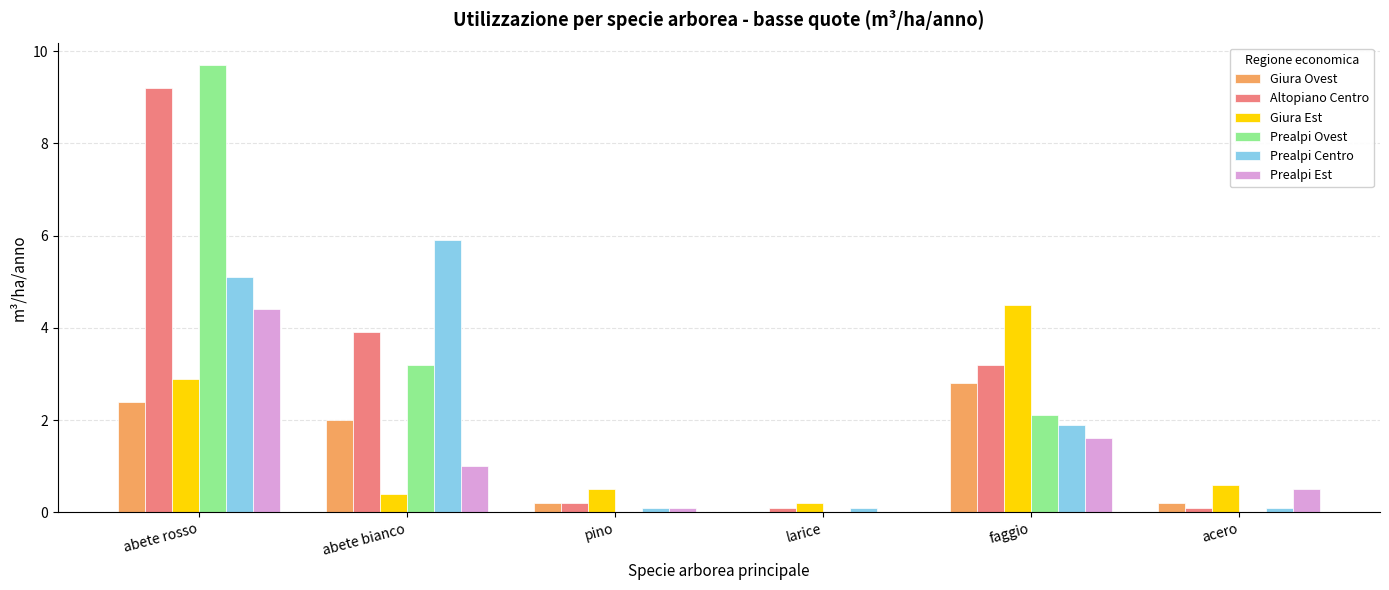

What is the sum of all Giura Est values?

9.1